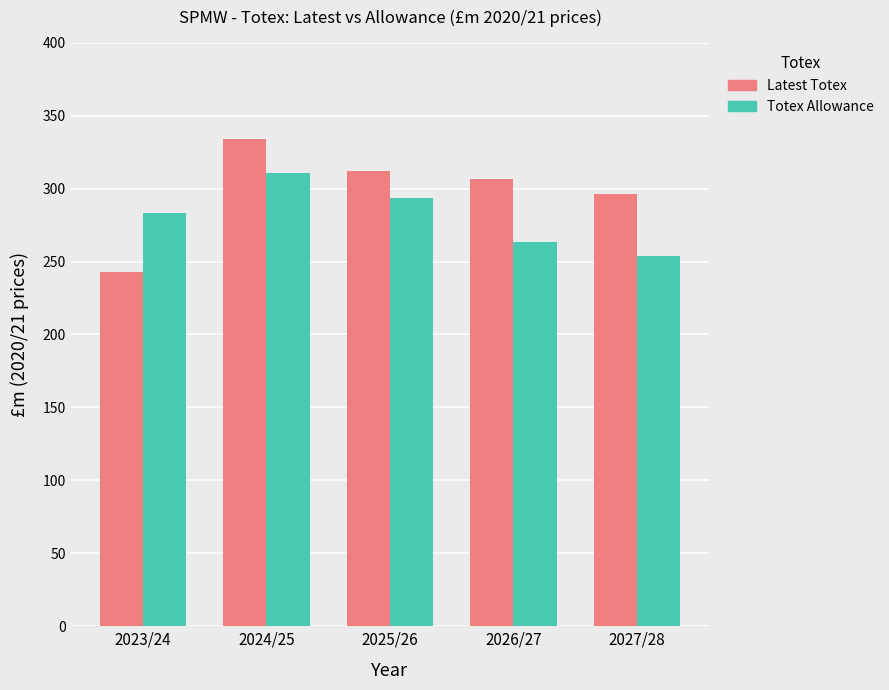

Which category has the highest value across all series?

2024/25